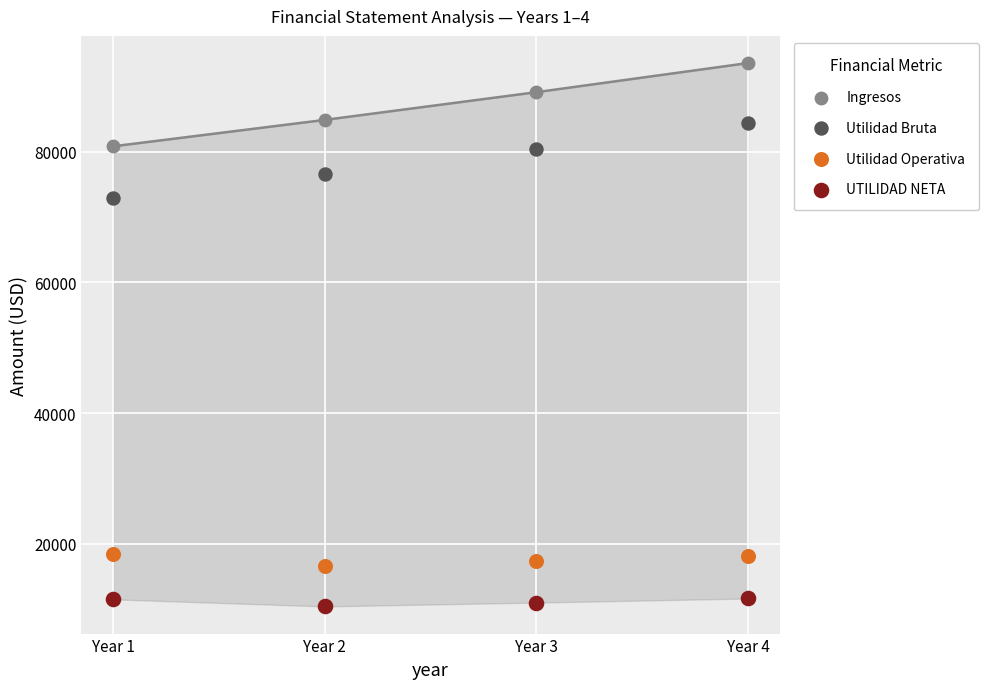

Which series has the largest Y range (max minus min)?

Ingresos